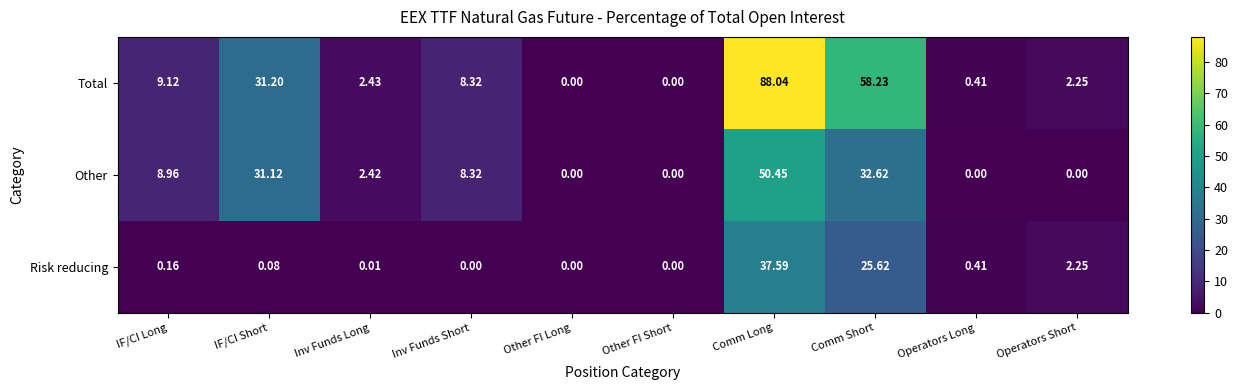

Which category has the highest value in the Total series?

Comm Long